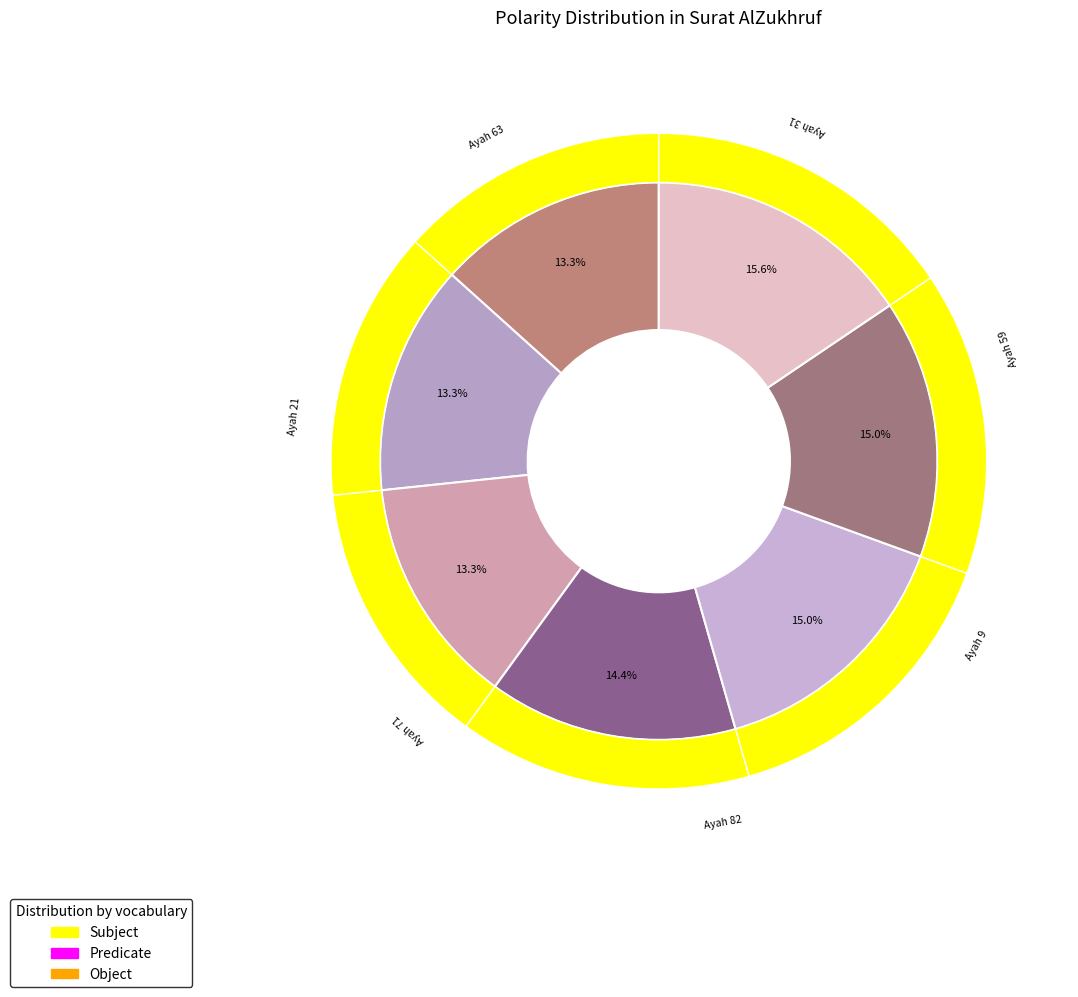

Between Surat AlZukhruf Ayah 21 and Surat AlZukhruf Ayah 63, which is larger?

Surat AlZukhruf Ayah 63